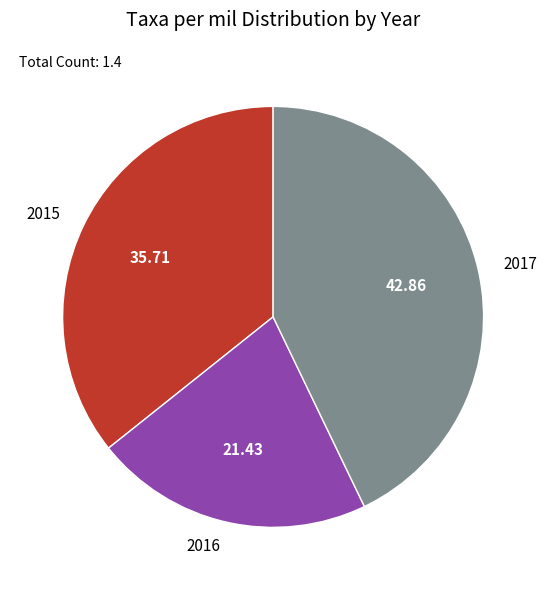

Does 2017 account for over 50% of the chart?

No